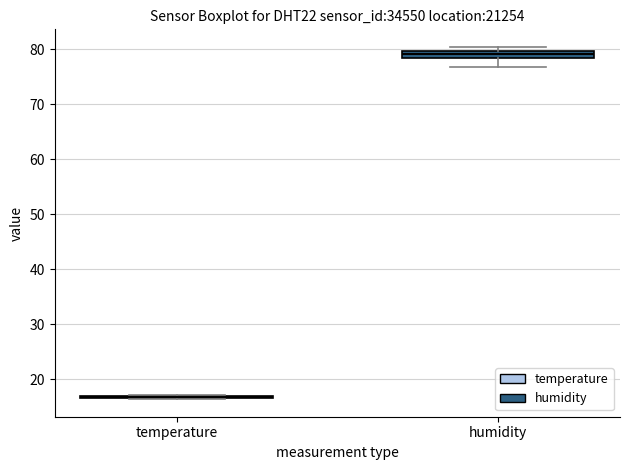

Comparing the boxes themselves (not the whiskers), which one is the tallest?

humidity